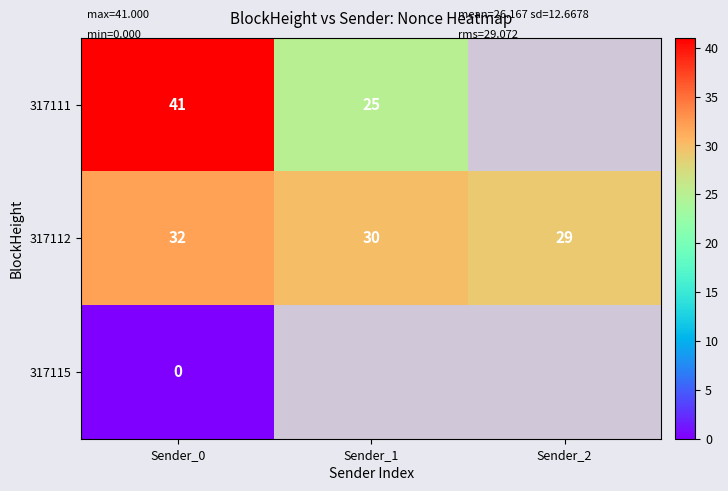

How many categories are shown in the chart?

3